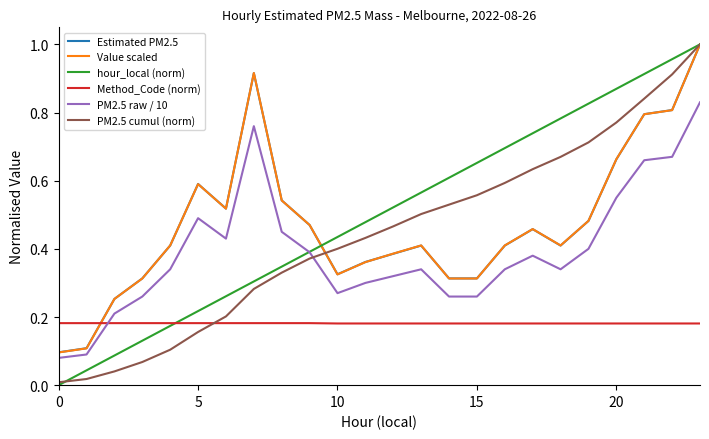

True or false: Value scaled and Method_Code (norm) intersect in this chart.

True